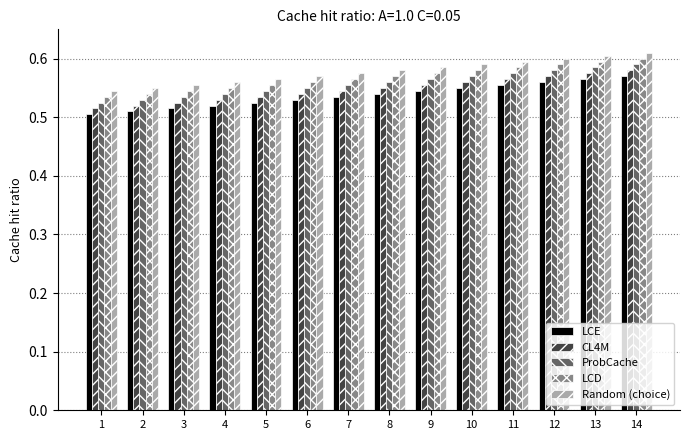

Rank the series by their average value, from lowest to highest.

LCE, CL4M, ProbCache, LCD, Random (choice)